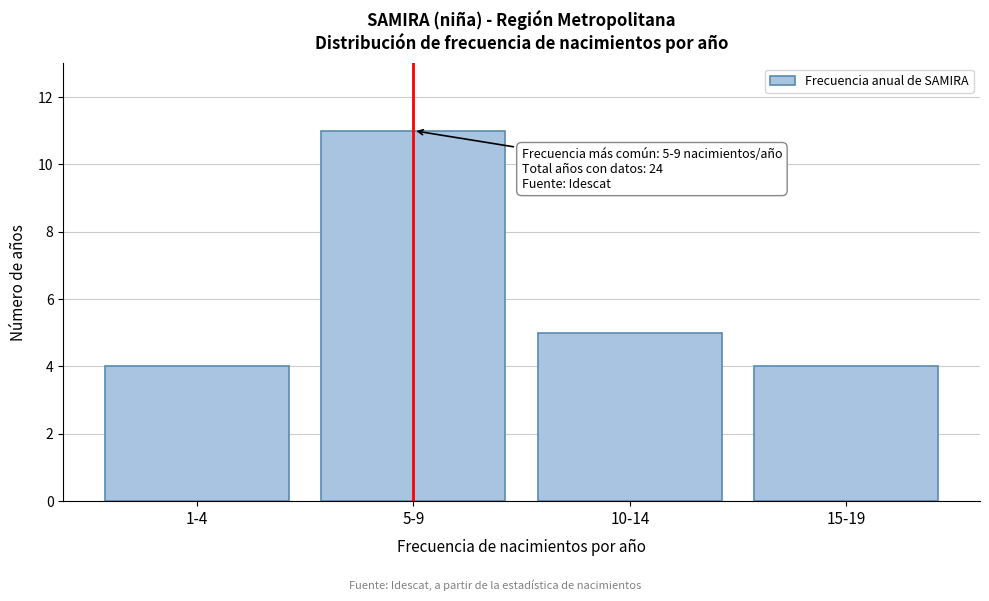

Reading right to left, extract all data points from this chart.

4	5	11	4